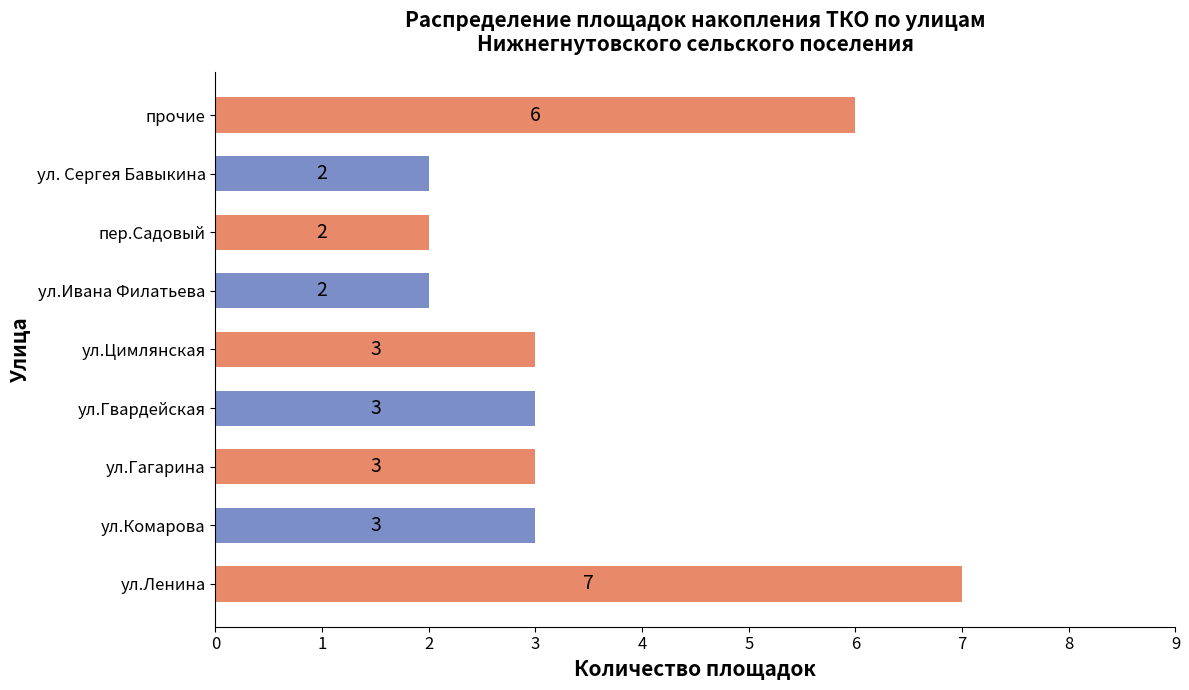

Reading bottom to top, extract all data points from this chart.

7	3	3	3	3	2	2	2	6